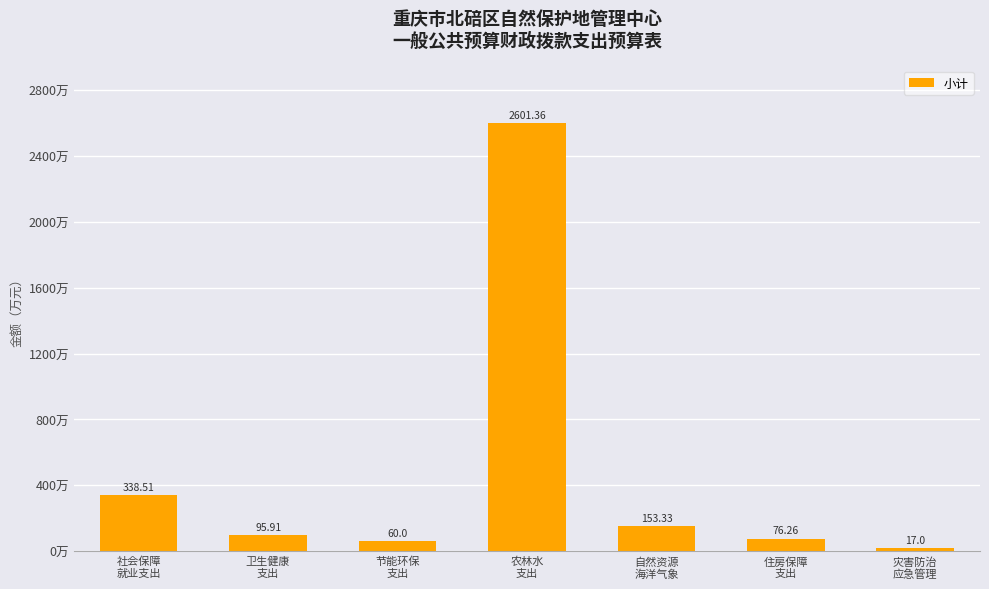

What is the sum of all values?

3342.4